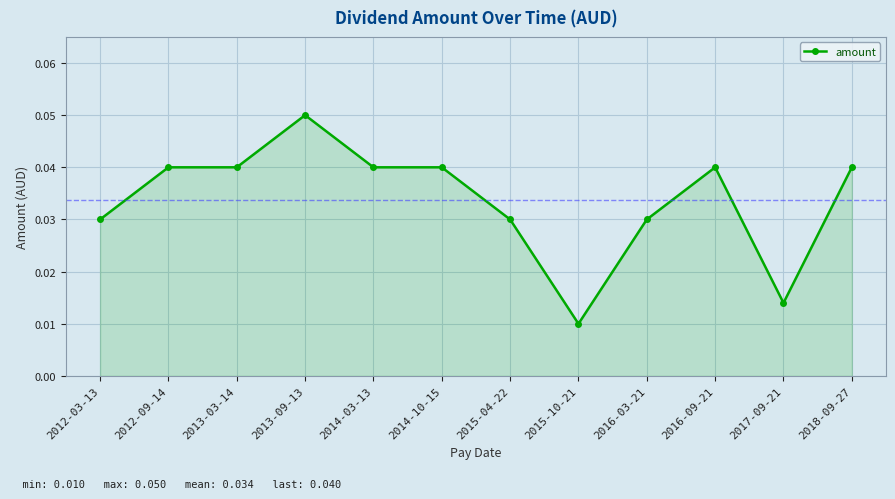

True or false: there are more than 1 points higher than both neighbors.

True